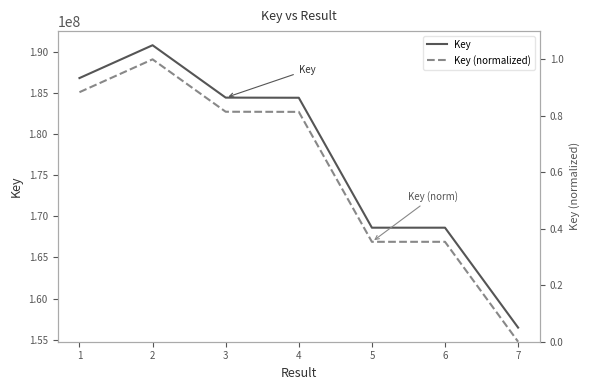

Where does the Key series first go above 184401227?

1